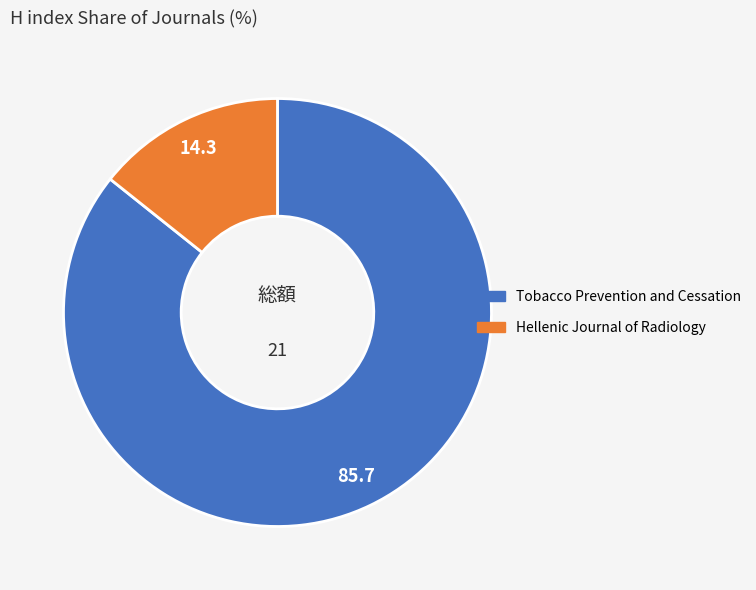

Is the sum of Hellenic Journal of Radiology and Tobacco Prevention and Cessation greater than half?

Yes